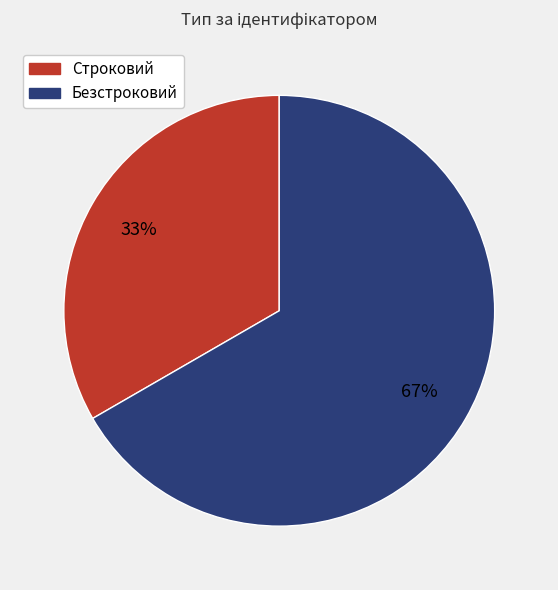

What is the ratio of the value at Безстроковий to the value at Строковий?

2.0